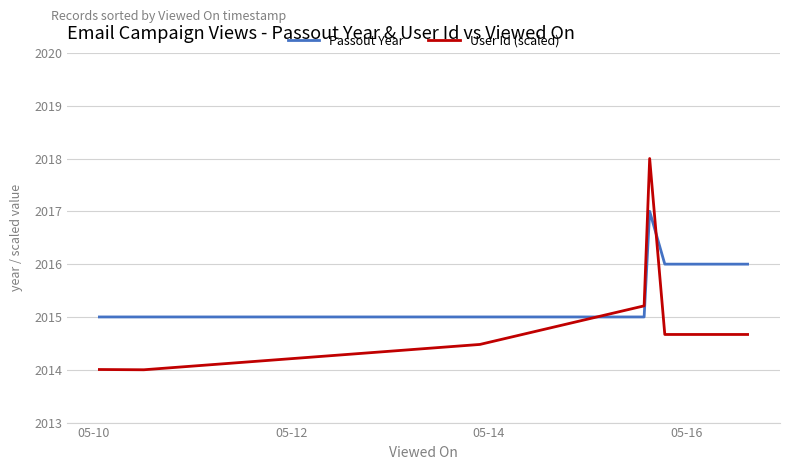

Which series has the widest spread of values?

User Id (scaled)